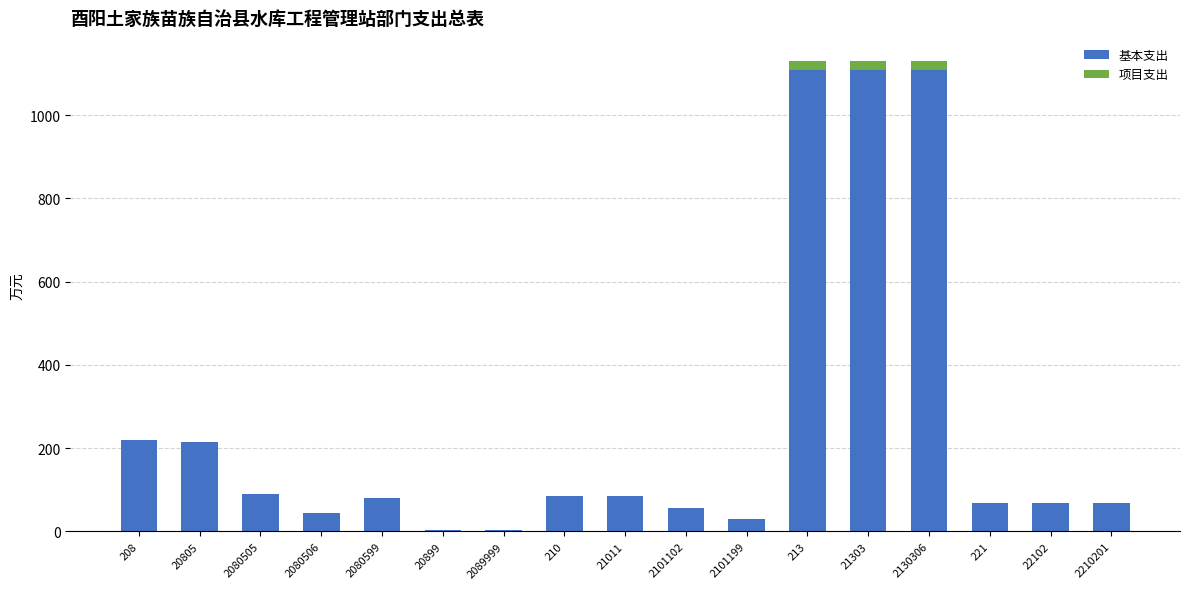

Is it true that 基本支出 equals 56.5 at 2101102?

True